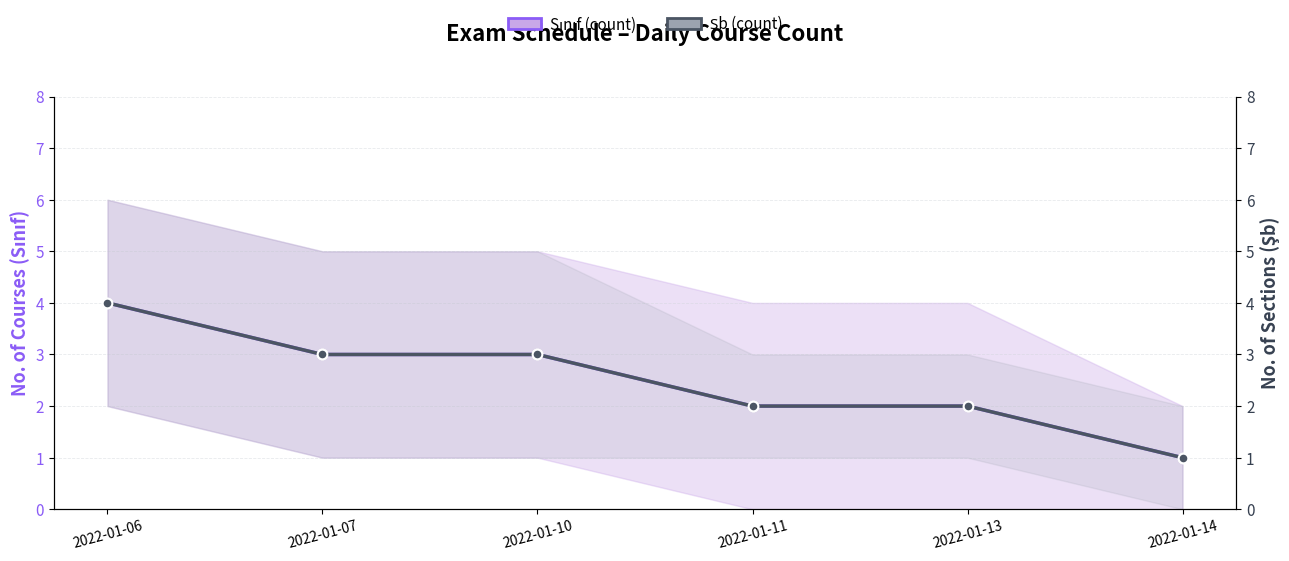

How many data points in Sınıf (count) are less than 3?

3